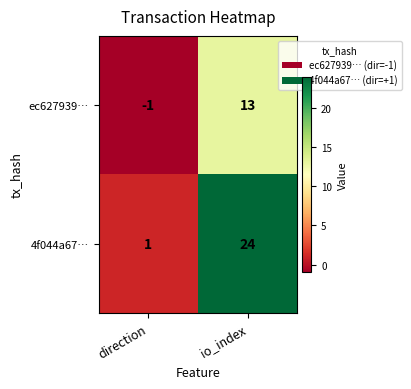

Count the number of categories in the chart.

2